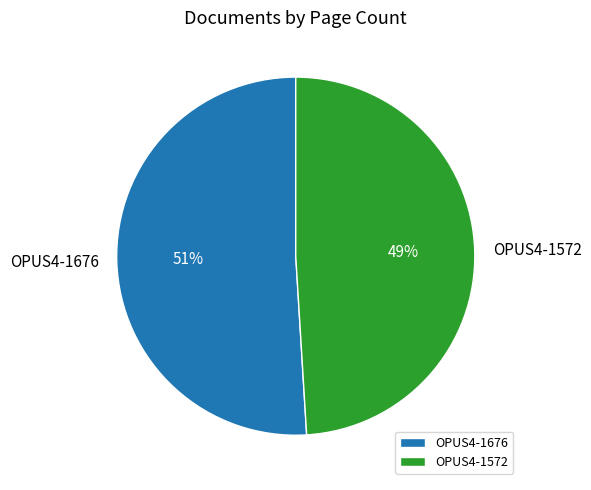

Count the number of slices in the pie.

2